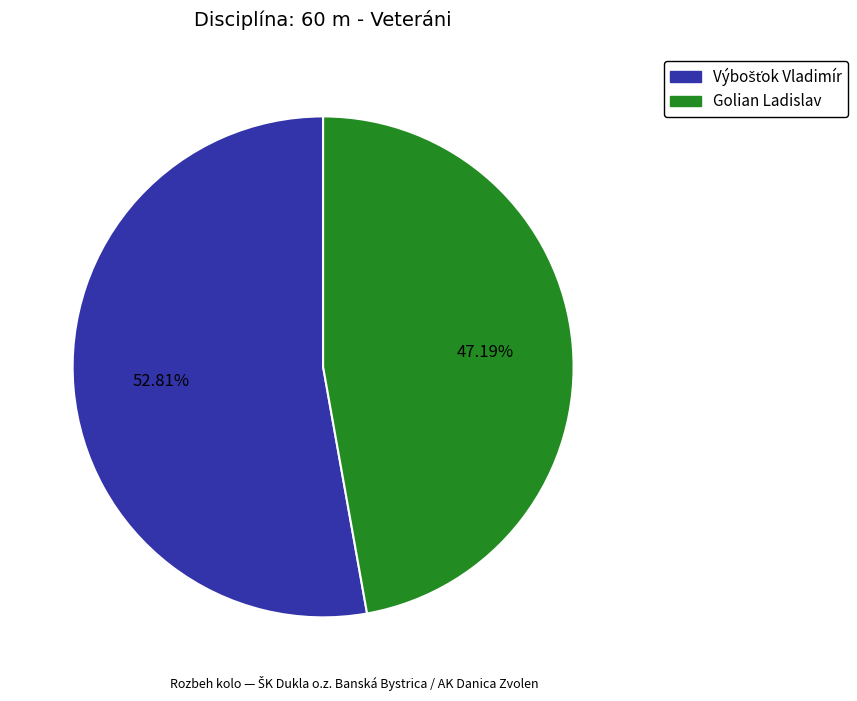

Count the number of slices in the pie.

2